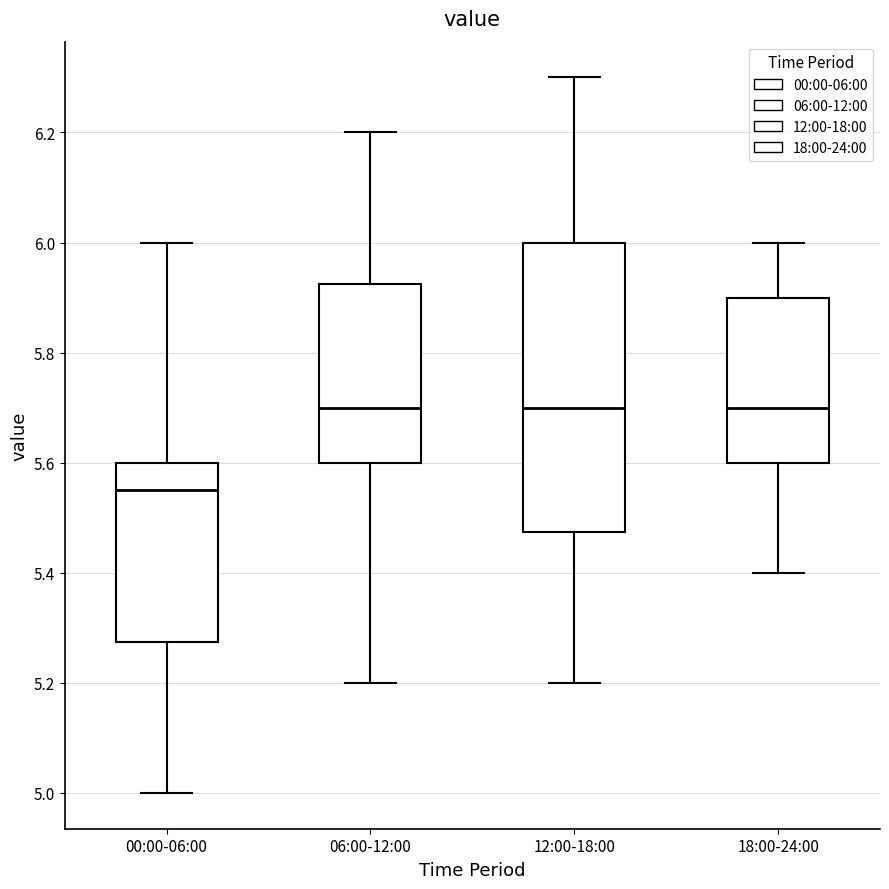

Reading left to right, read every box against the y-axis: the position of its median line, the range the box covers, and the ends of its whiskers. The values are not printed on the chart, so give them approximately, as read against the axis.

00:00-06:00: median 5.56, box 5.28 to 5.60, whiskers 5.00 to 6.00
06:00-12:00: median 5.70, box 5.60 to 5.92, whiskers 5.20 to 6.20
12:00-18:00: median 5.70, box 5.48 to 6.00, whiskers 5.20 to 6.30
18:00-24:00: median 5.70, box 5.60 to 5.90, whiskers 5.40 to 6.00